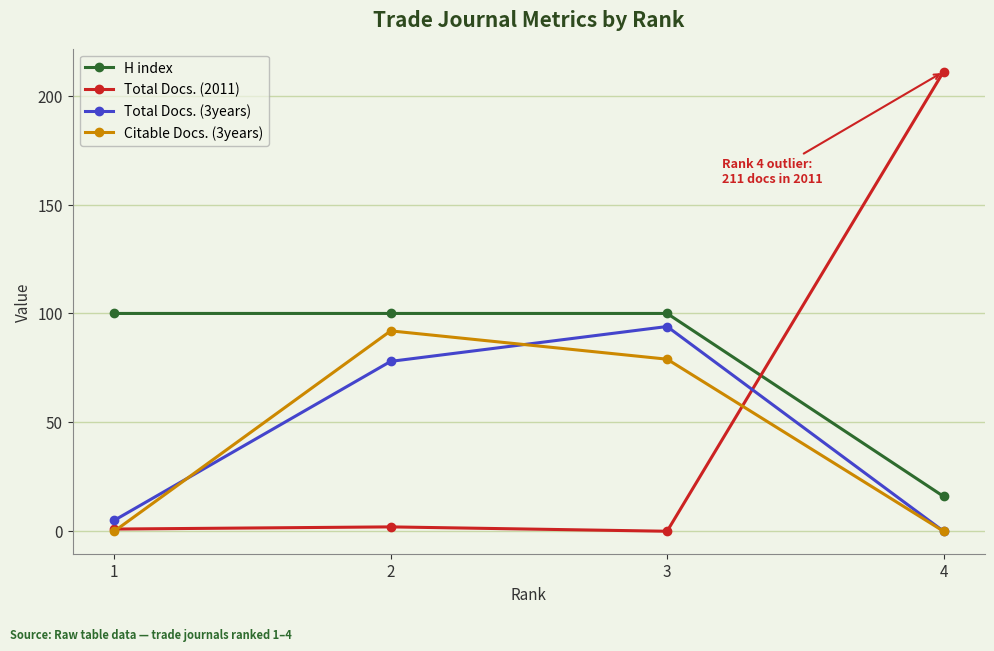

Is the value of H index at 4 greater than the value of Total Docs. (3years) at 3?

No